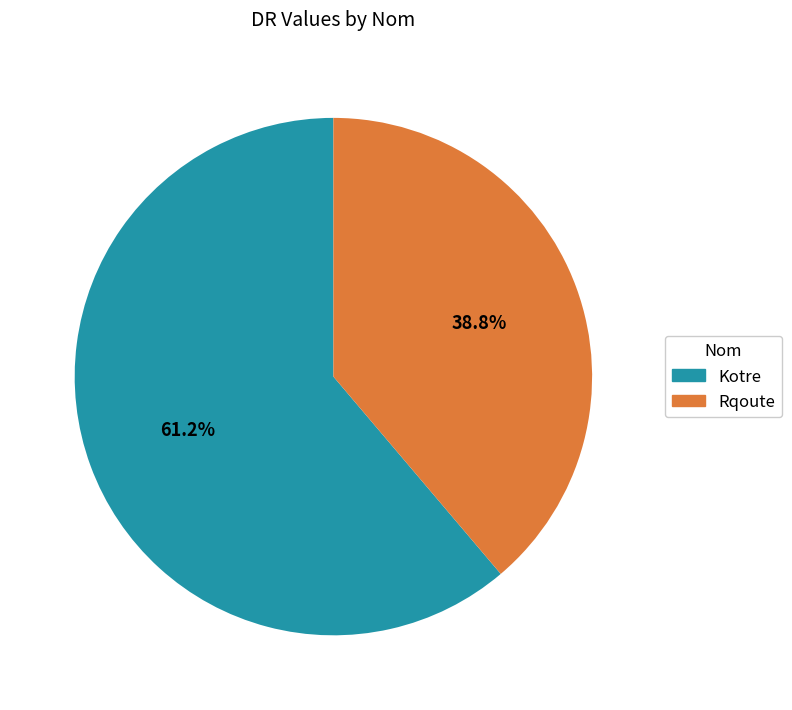

Count the number of slices in the pie.

2